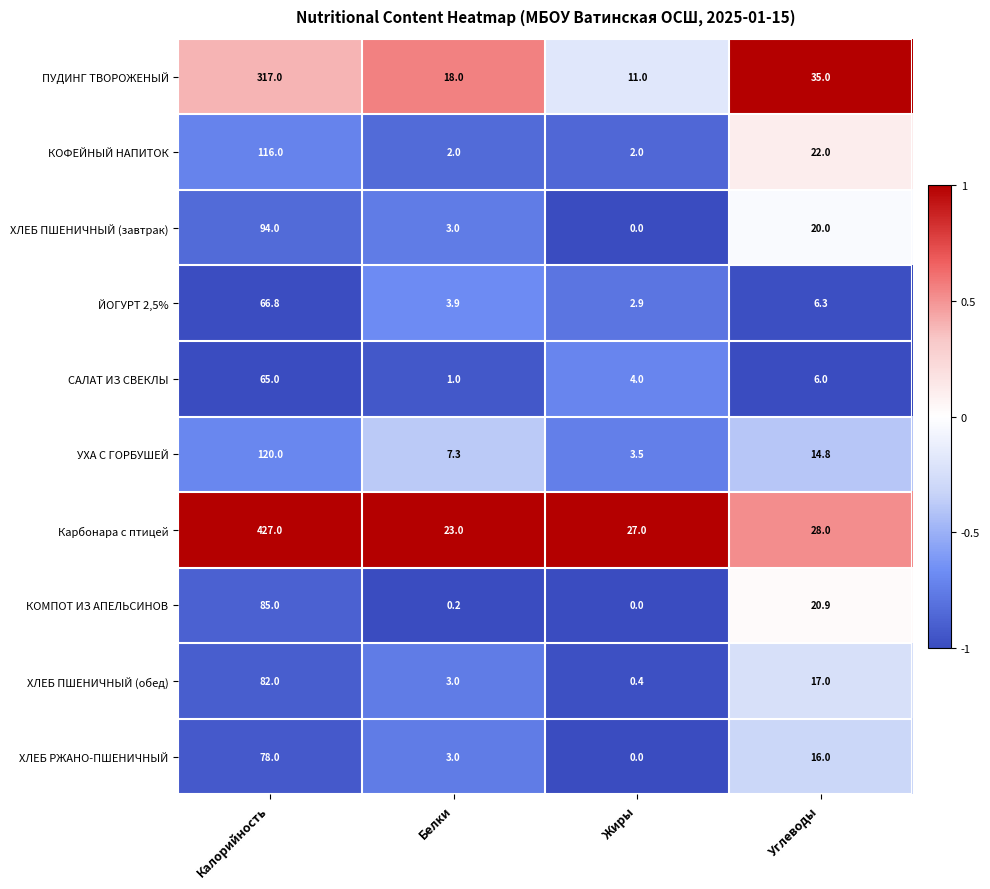

At which category is the sum across all series the highest?

Калорийность